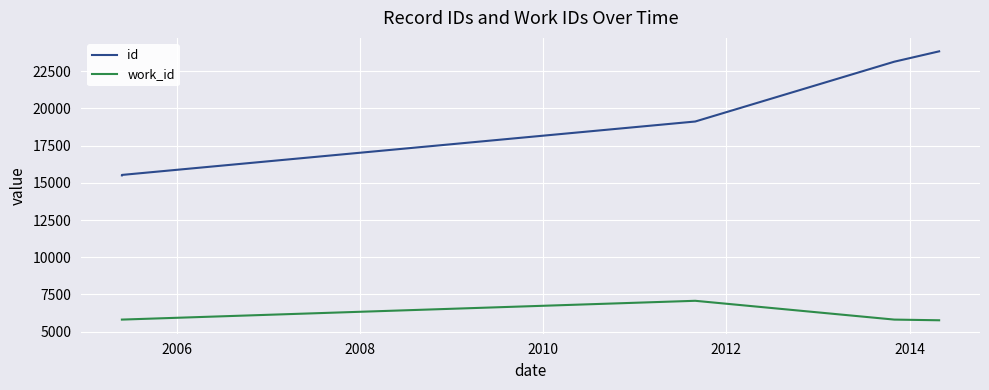

Is the value of id at 2008 greater than the value of work_id at 2004?

Yes